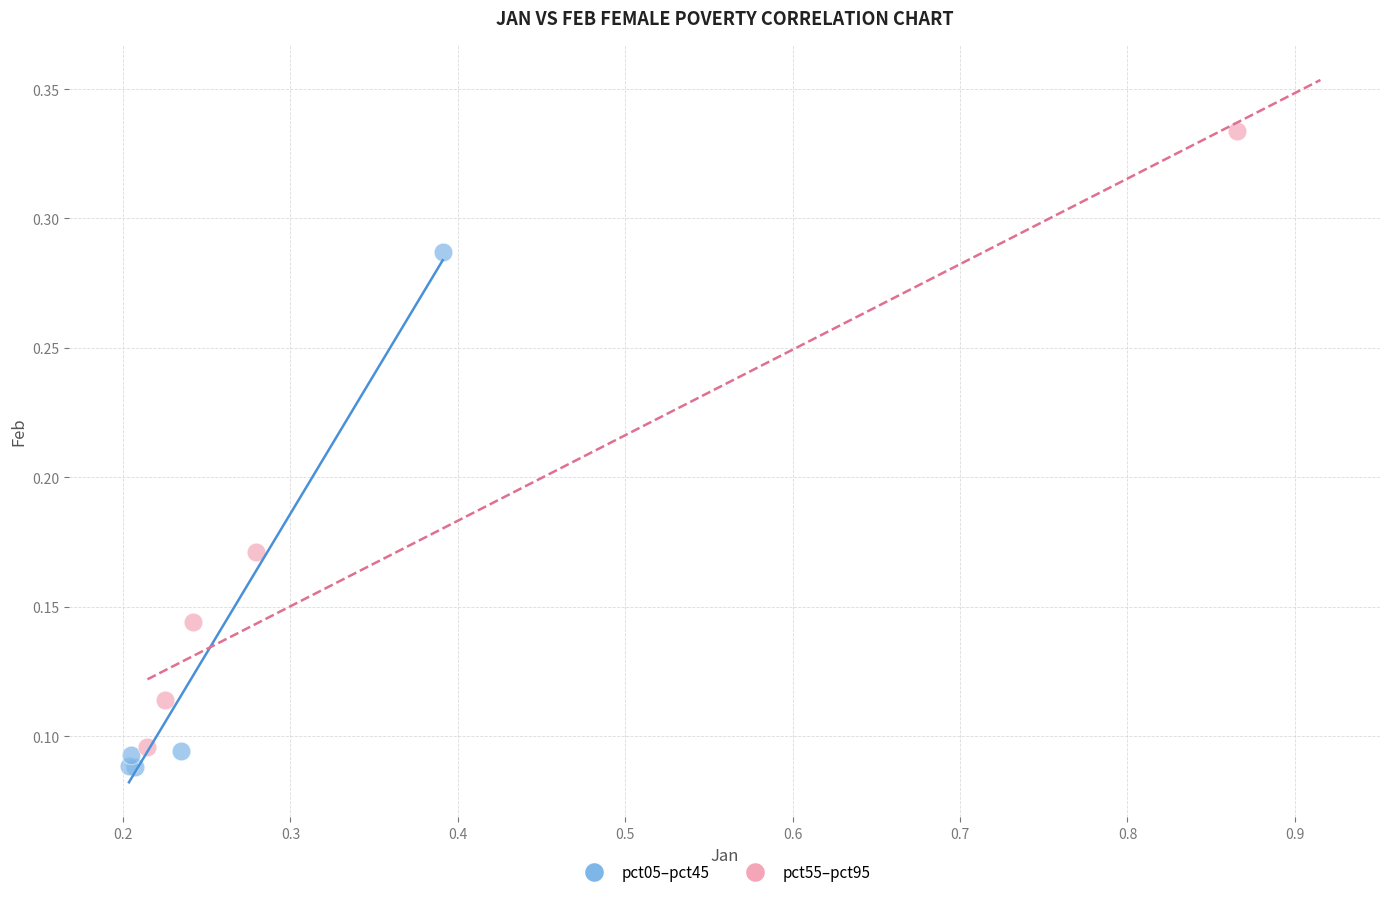

Which series contains the highest Y value?

pct55–pct95